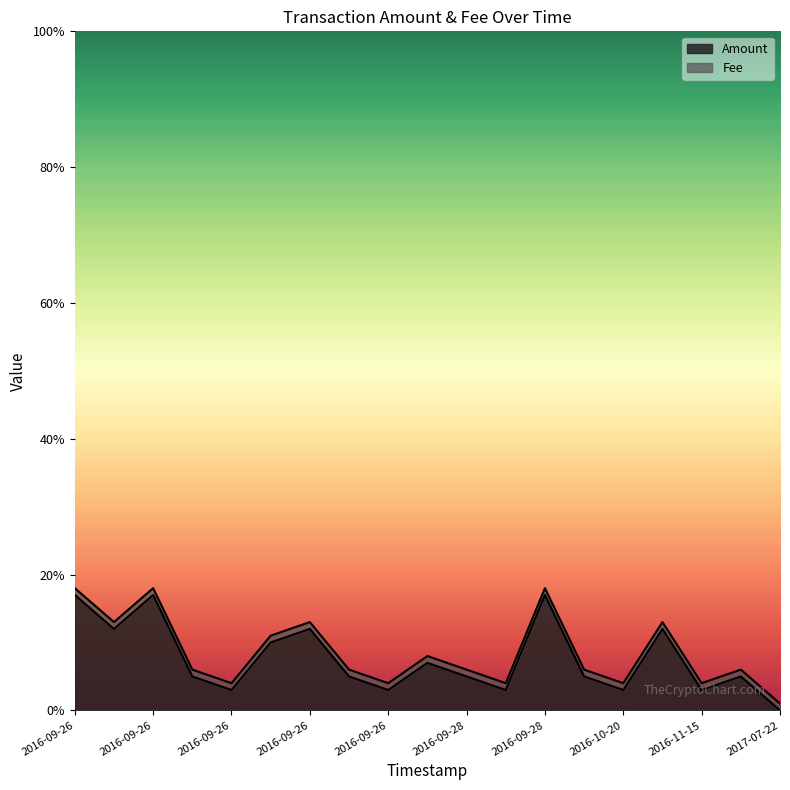

What are all the series names shown in the legend?

Amount, Fee